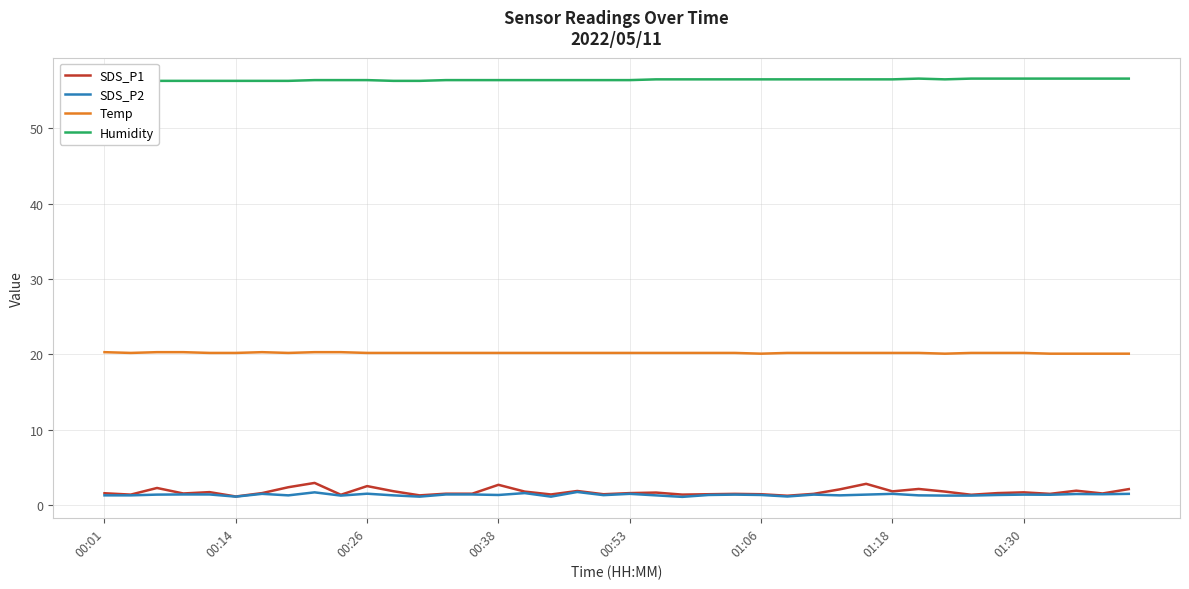

What is the value of the Temp point at the 26th from the left?

20.1